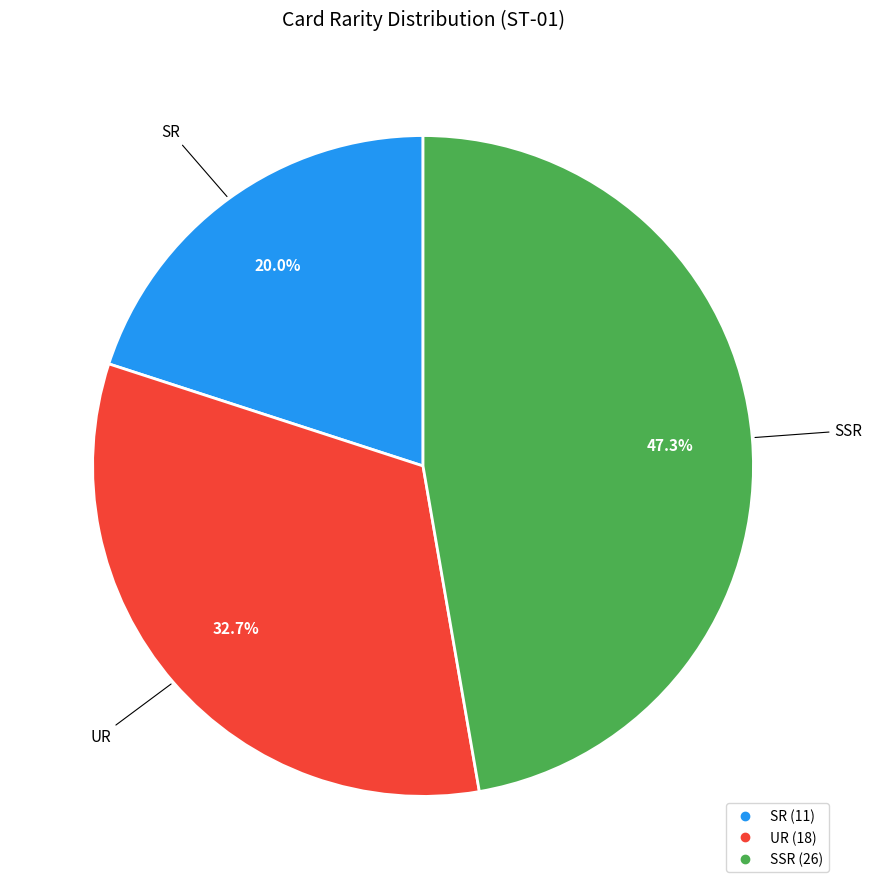

To the nearest percent, what is the combined percentage of SR and SSR?

67%